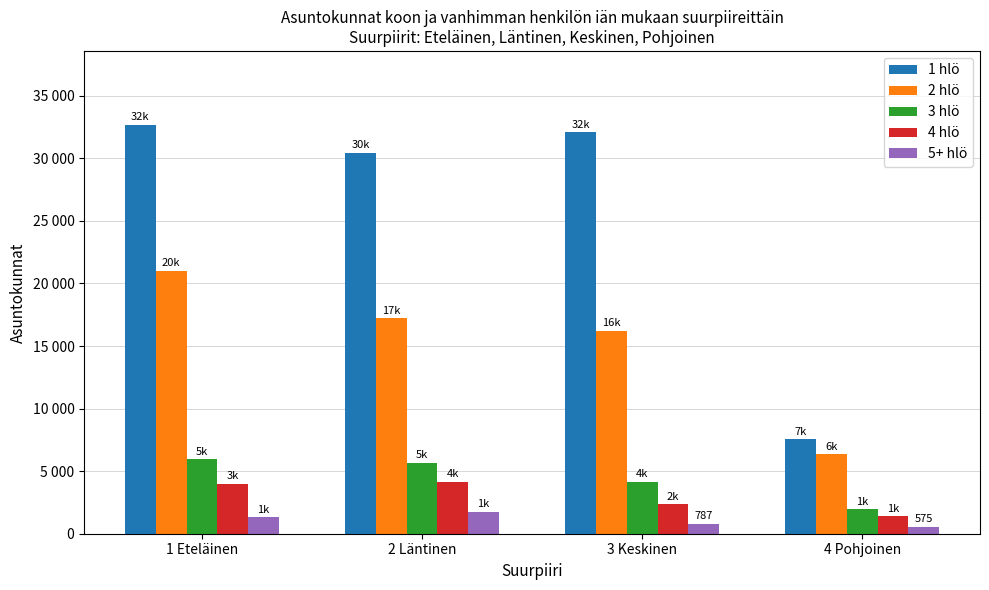

The value of 4 hlö at 4 Pohjoinen is 556. True or false?

False